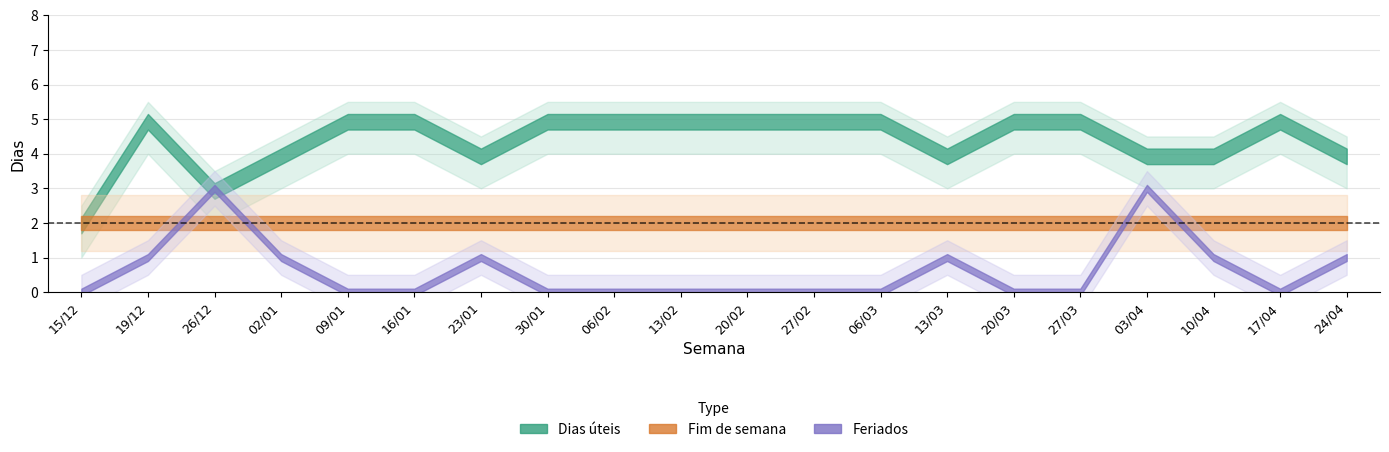

True or false: Dias úteis and Feriados cross at least once.

False